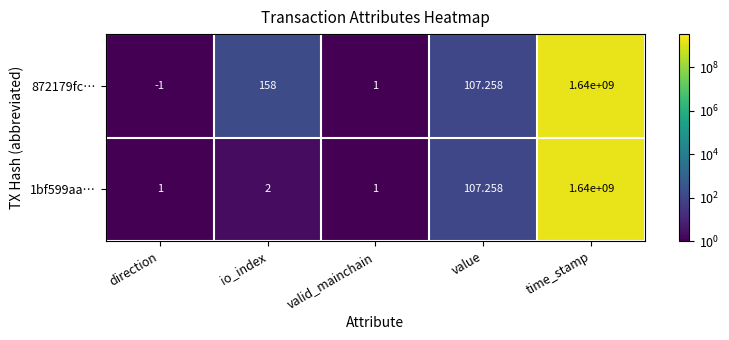

What is the total value across all series at direction?

0.0